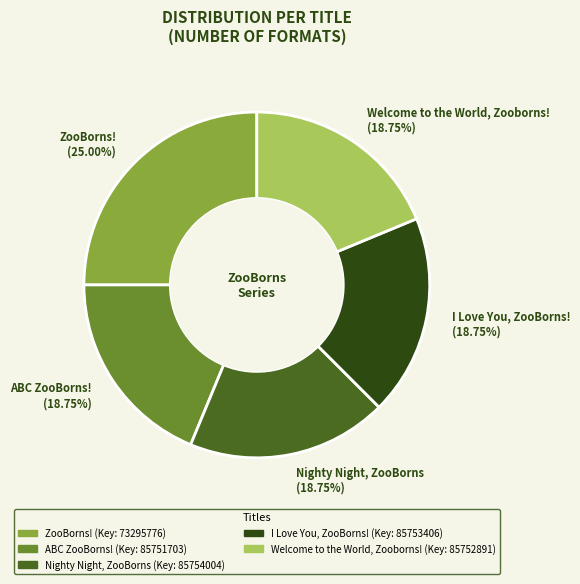

To the nearest percent, what is the average slice percentage?

20%